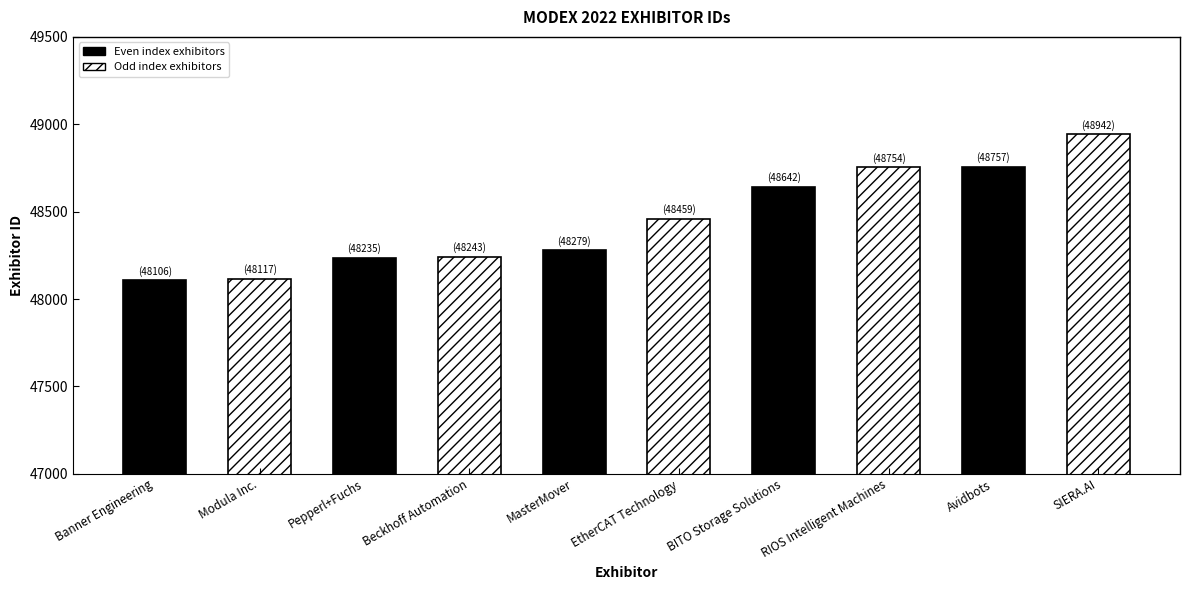

What is the value of the 6th bar from the left?

48459